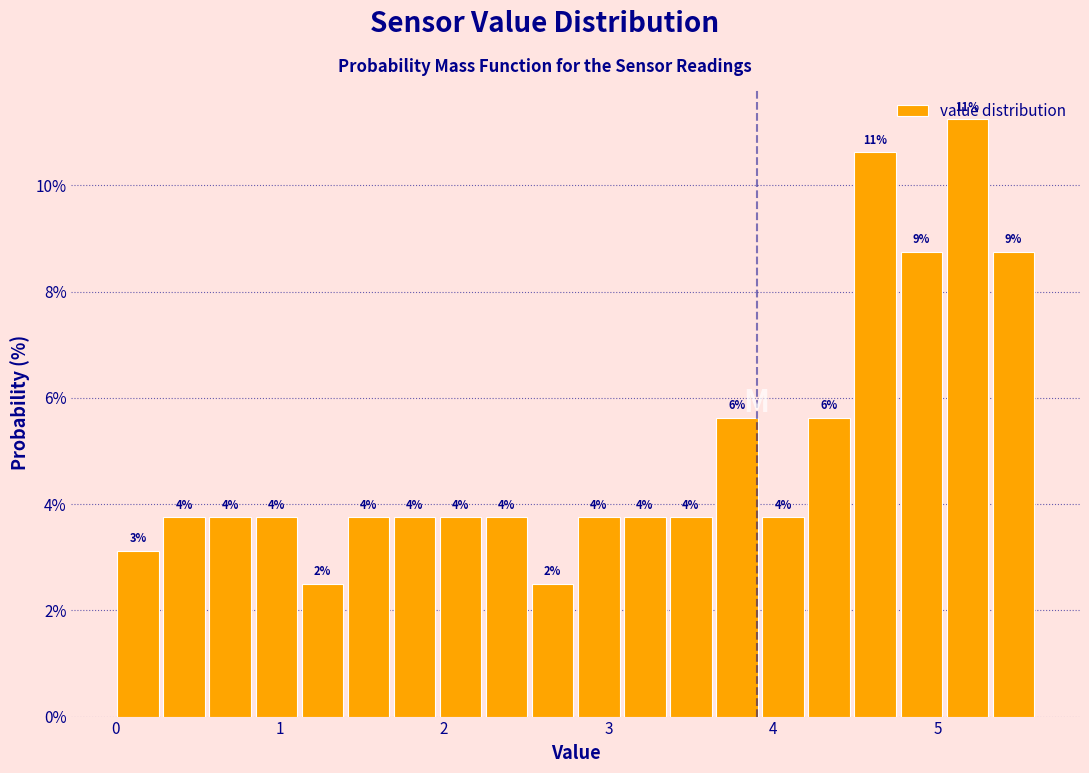

Around what value on the x-axis is the tallest bar? Give the approximate position of its centre, as read against the axis.

5.2